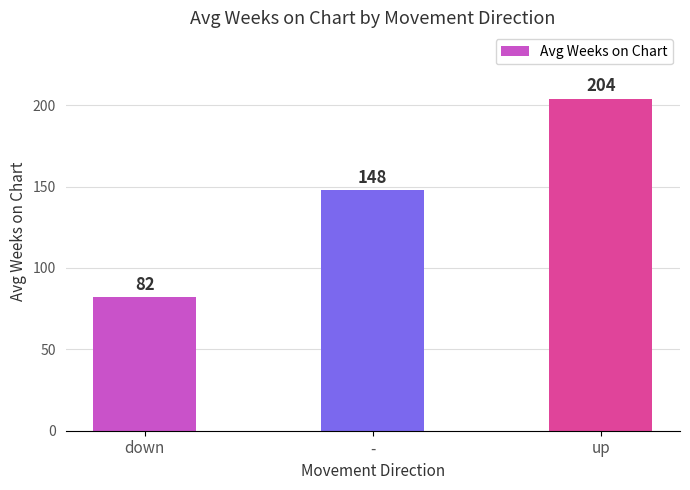

What value does the data have at -, to the nearest 50?

150